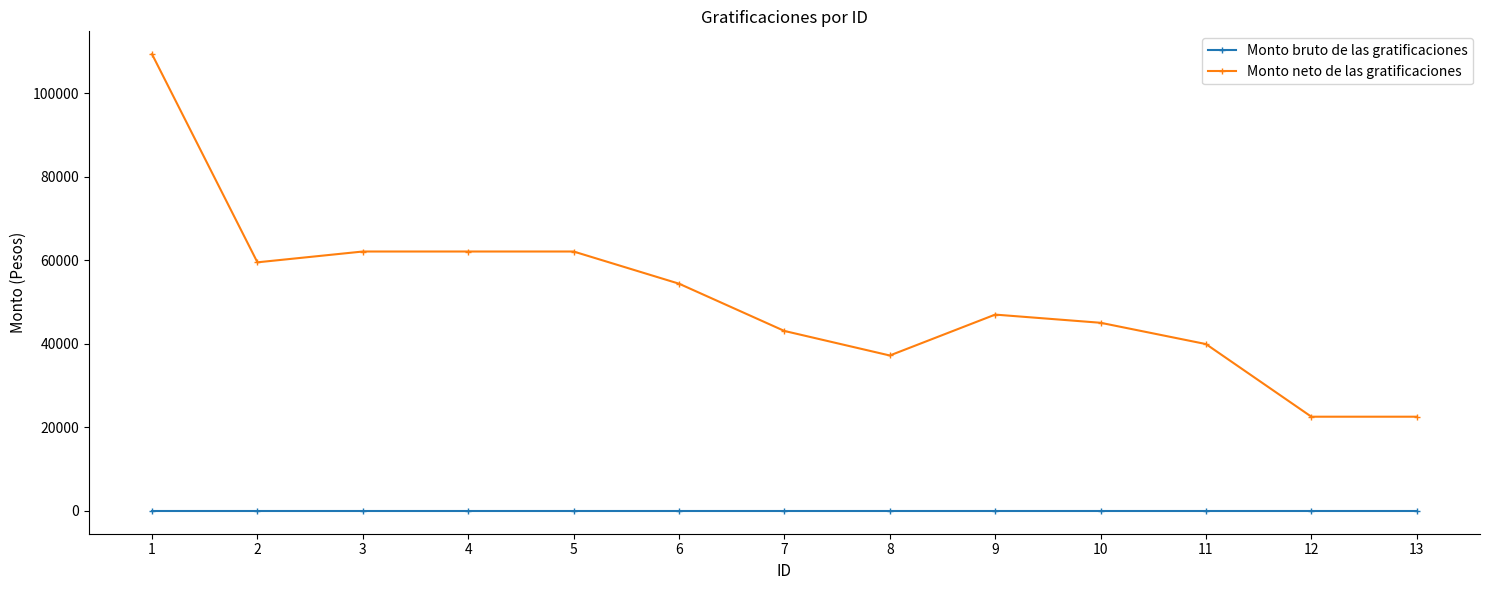

True or false: Monto bruto de las gratificaciones and Monto neto de las gratificaciones cross at least once.

False